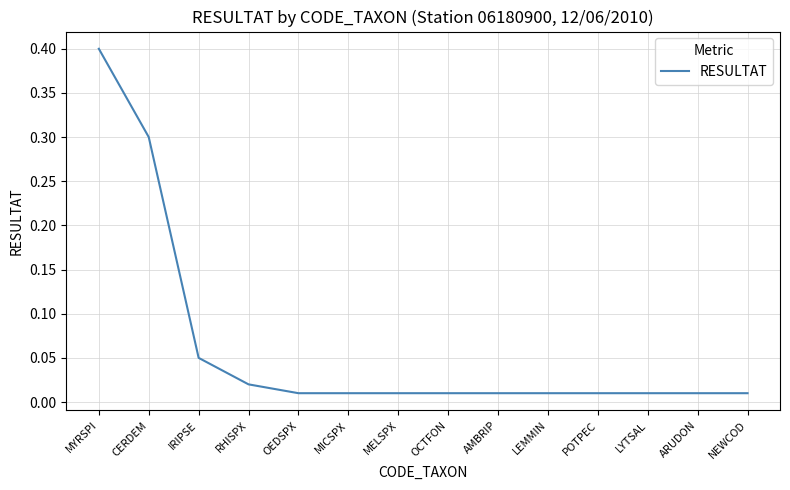

What is the difference between the values at MYRSPI and RHISPX?

0.4